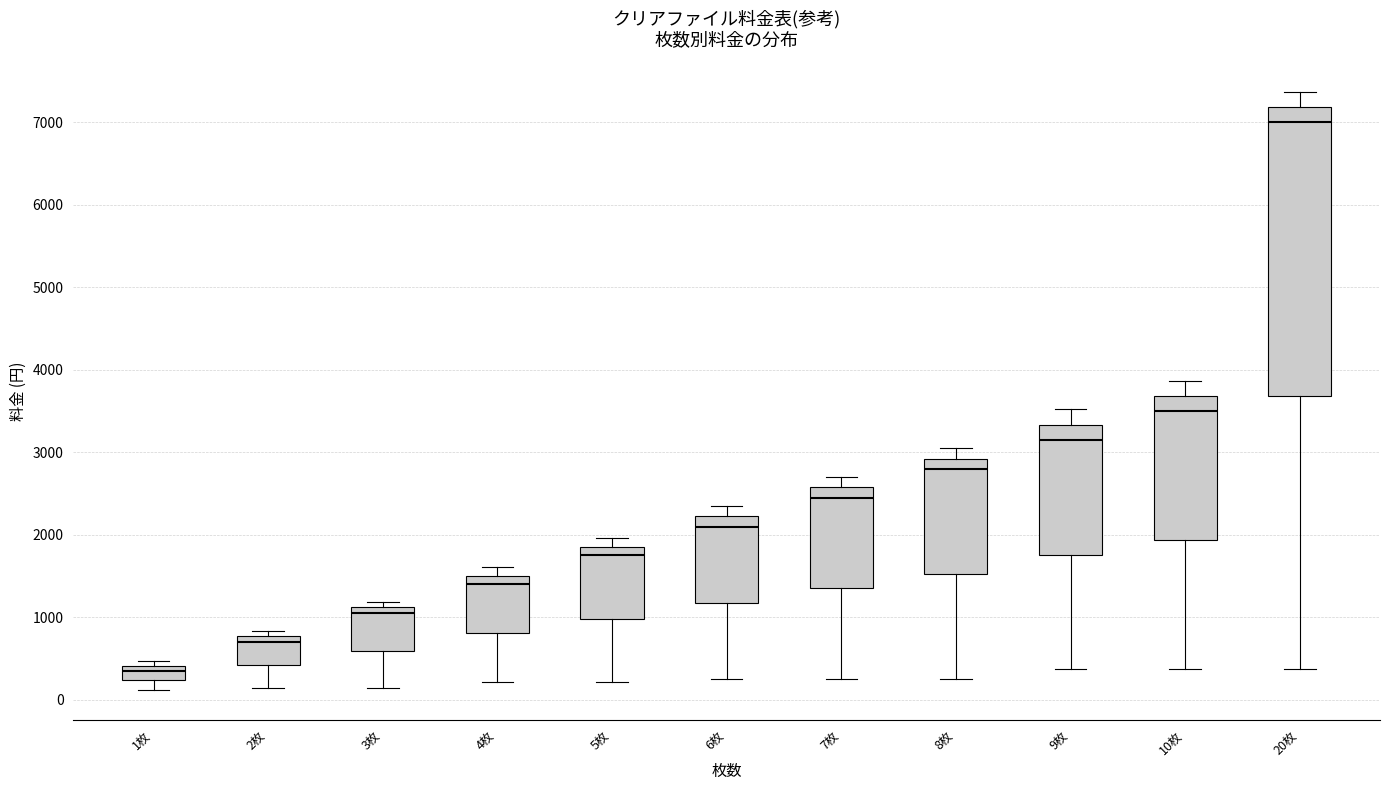

Where is the upper edge of the box for 1枚 on the y-axis? The values are not printed on the chart, so give them approximately, as read against the axis.

400